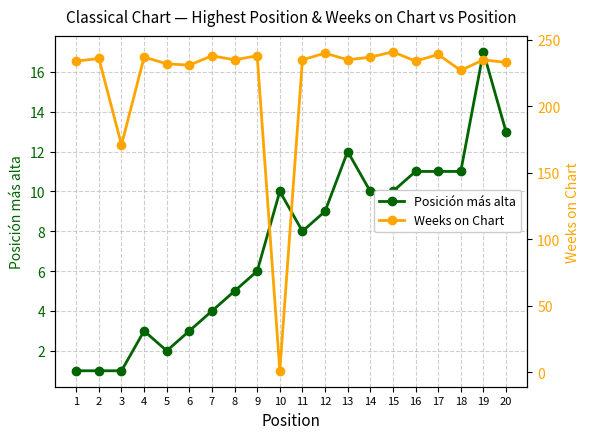

Between 13 and 18, which series saw the biggest shift?

Weeks on Chart